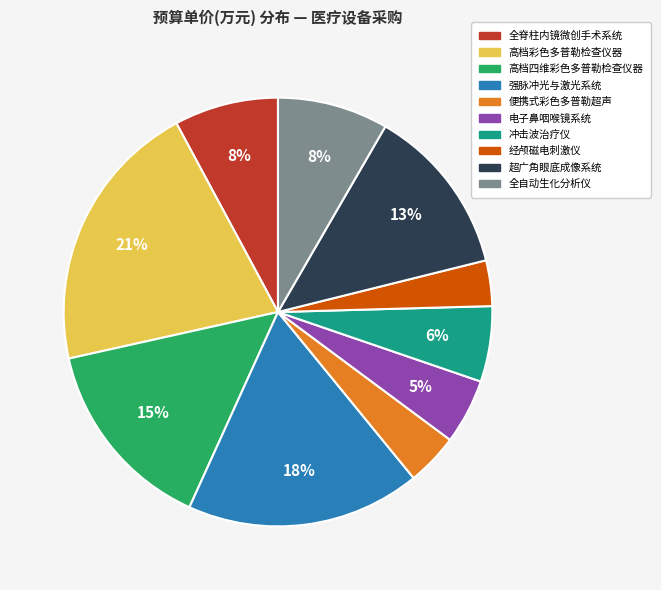

Is there a majority slice in this chart?

No